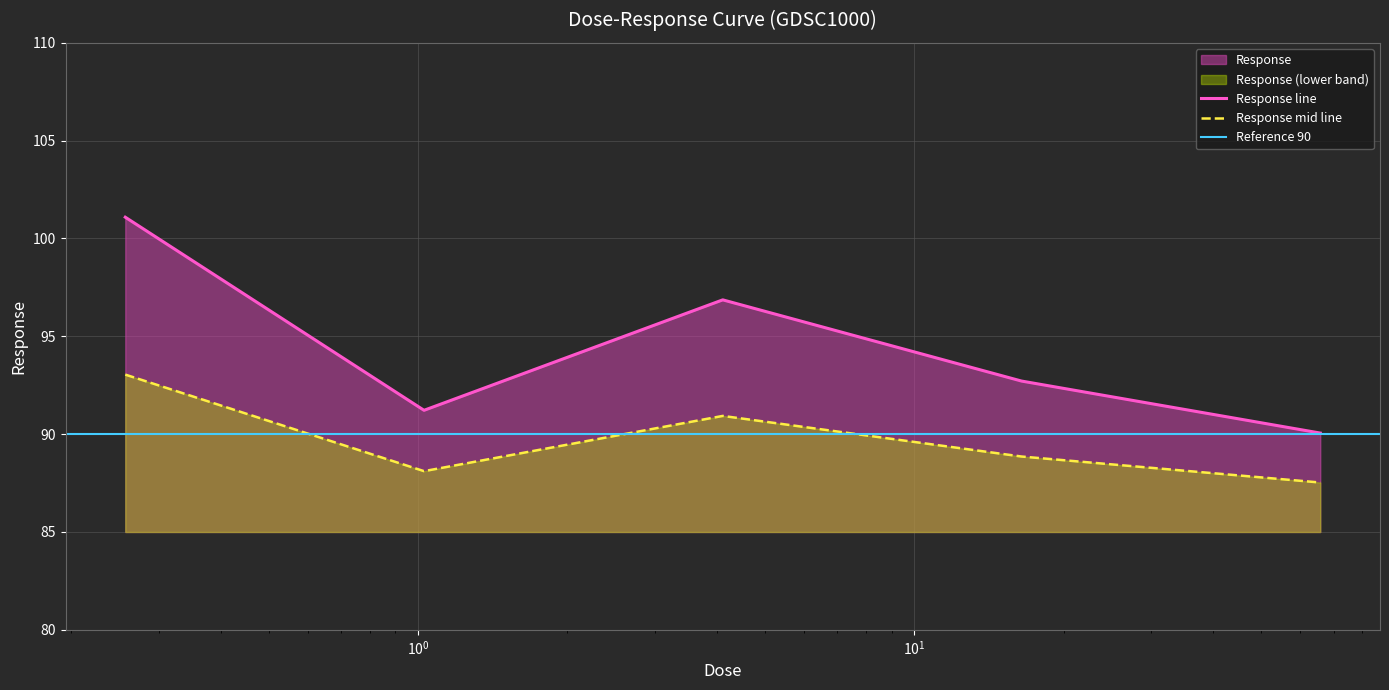

True or false: the data has more than 0 interior local peaks.

True